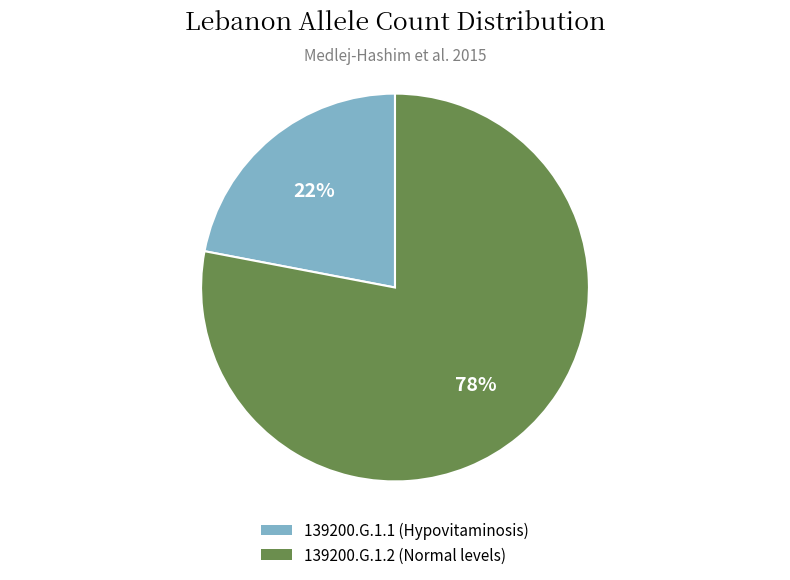

True or false: 139200.G.1.2 accounts for 78% of the total.

True